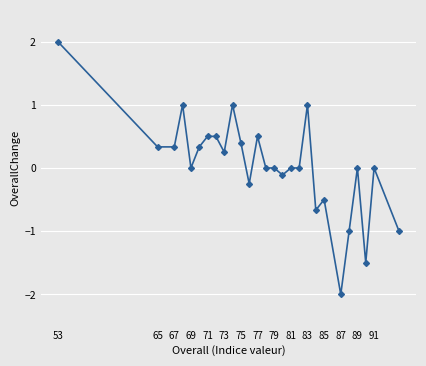

What is the value of the 12th point from the left?

-0.2